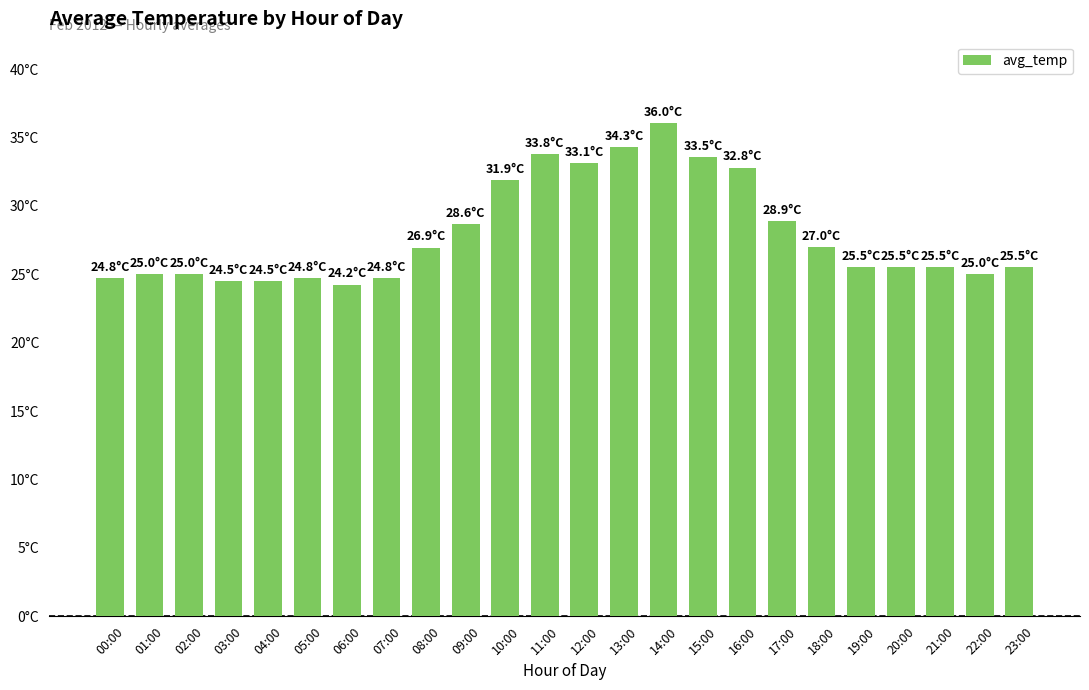

What is the minimum value shown in the chart?

24.2